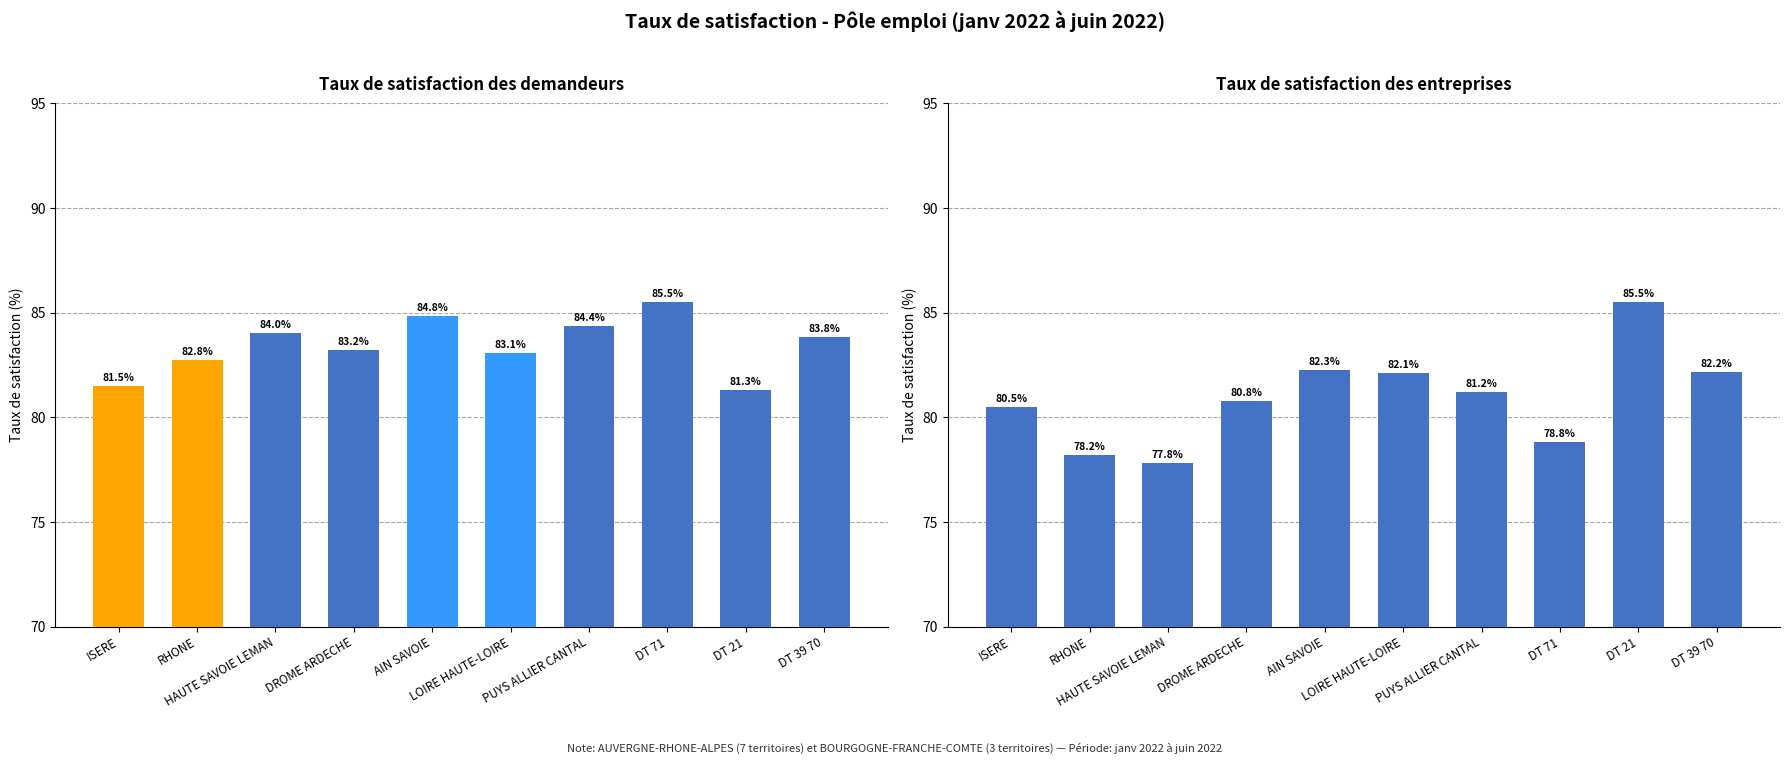

Which series has the largest total across all categories?

Taux de satisfaction des demandeurs